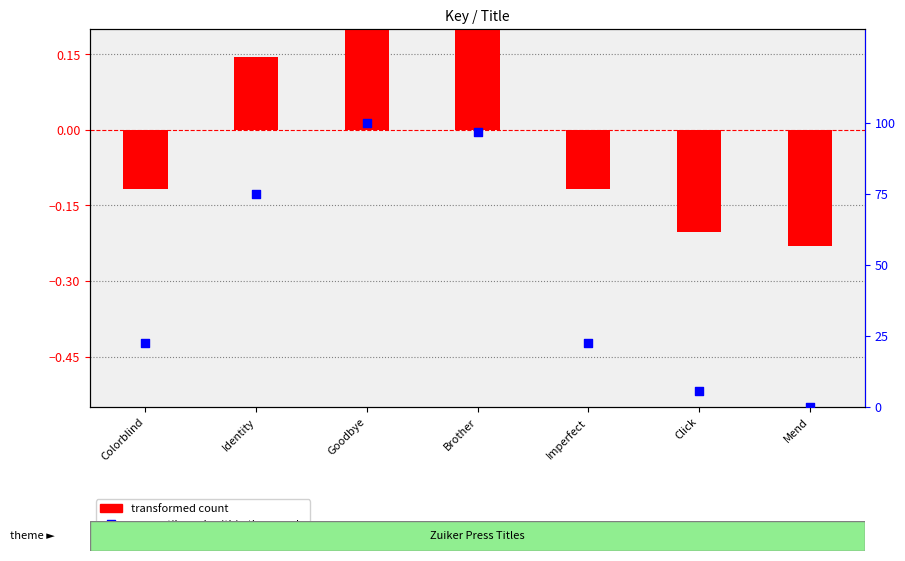

What is the change in value from Colorblind to Identity?

+52.3